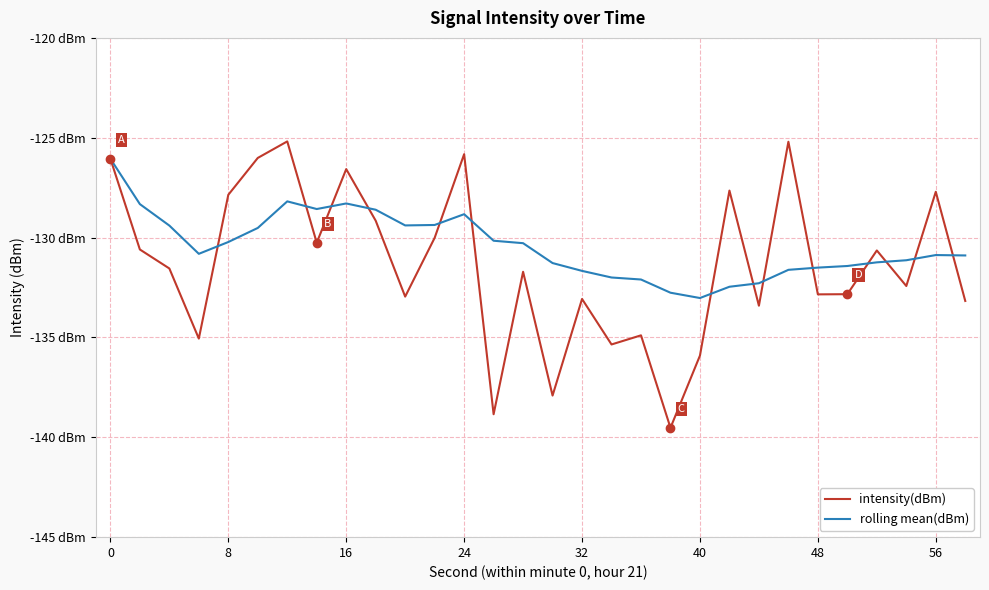

What are all the series names shown in the legend?

intensity(dBm), rolling mean(dBm)